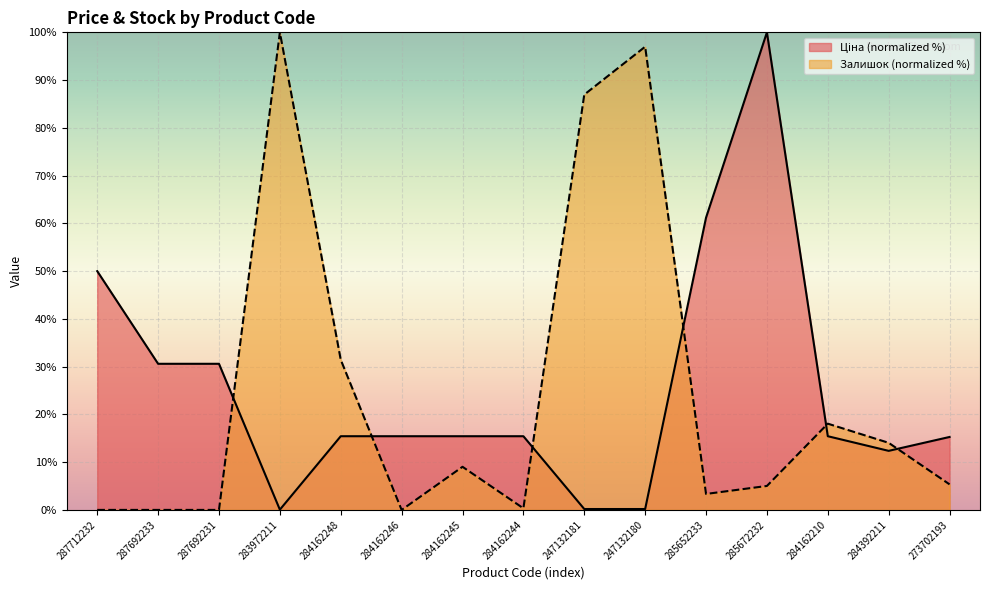

At which category does Залишок reach its first local peak?

283972211